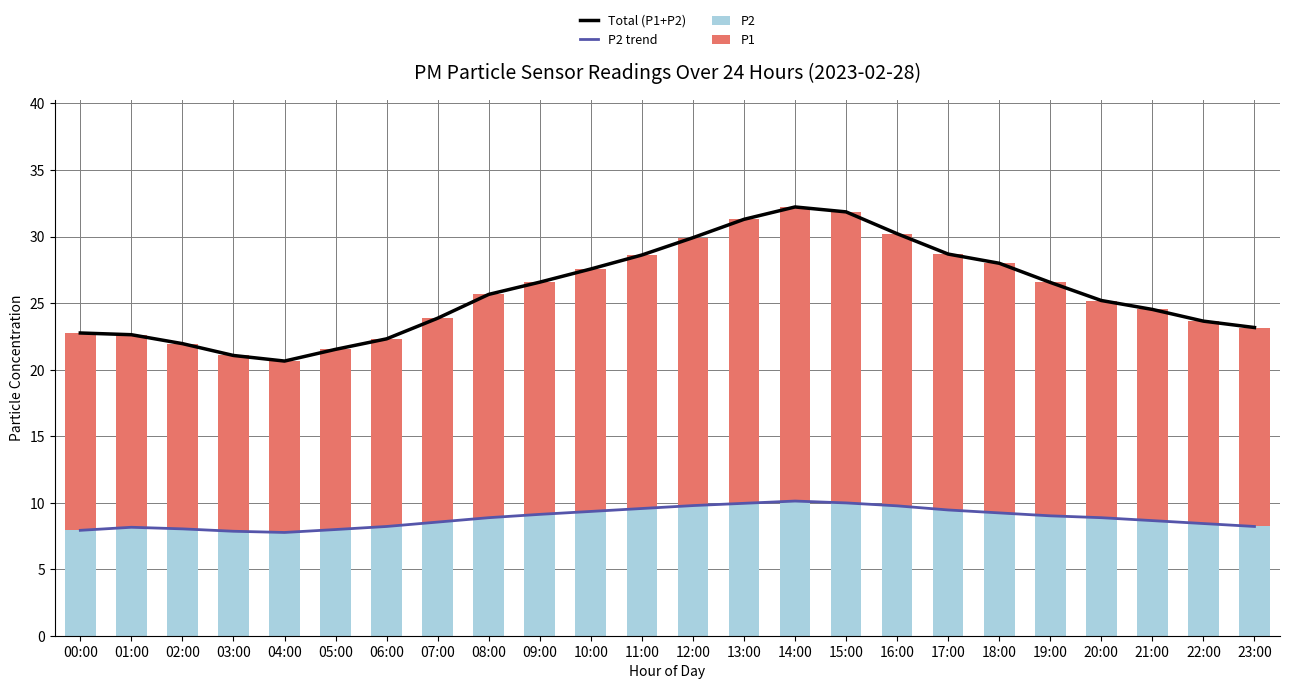

What is the difference between the highest and lowest values at 05:00?

13.5